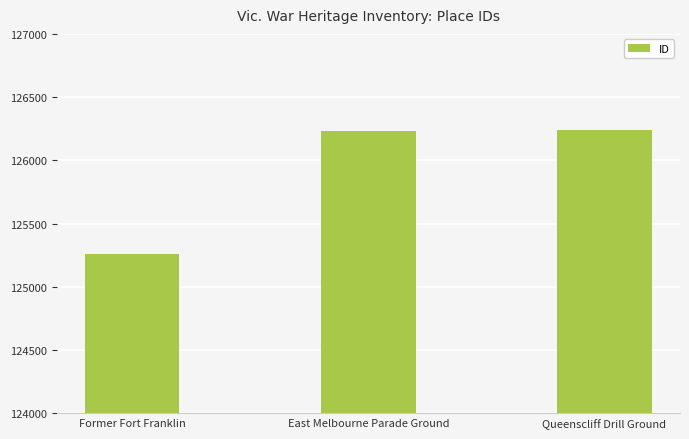

The chart shows a value of 125262 at Former Fort Franklin. True or false?

True